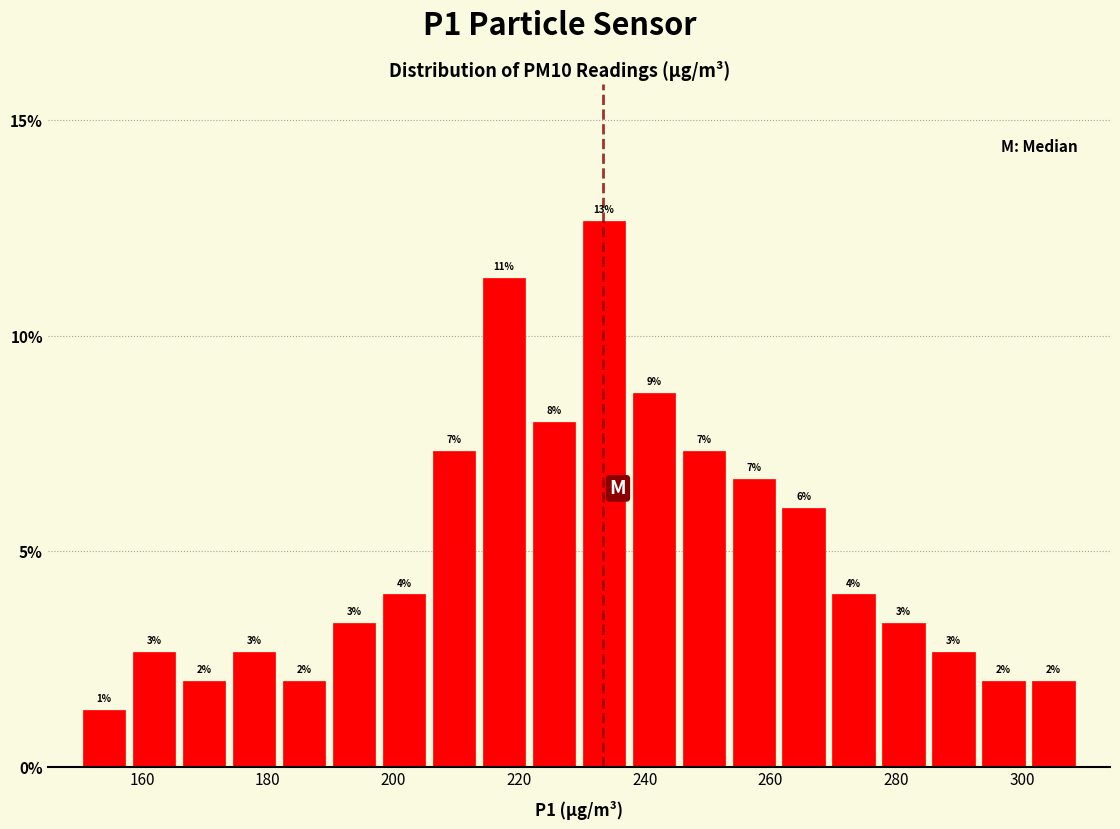

Around what value on the x-axis is the tallest bar? Give the approximate position of its centre, as read against the axis.

234